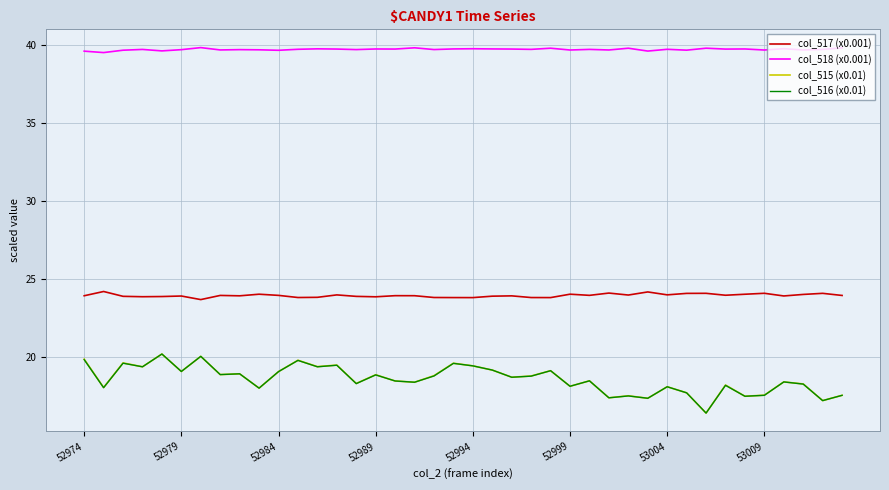

At how many categories does at least one series exceed 34?

40